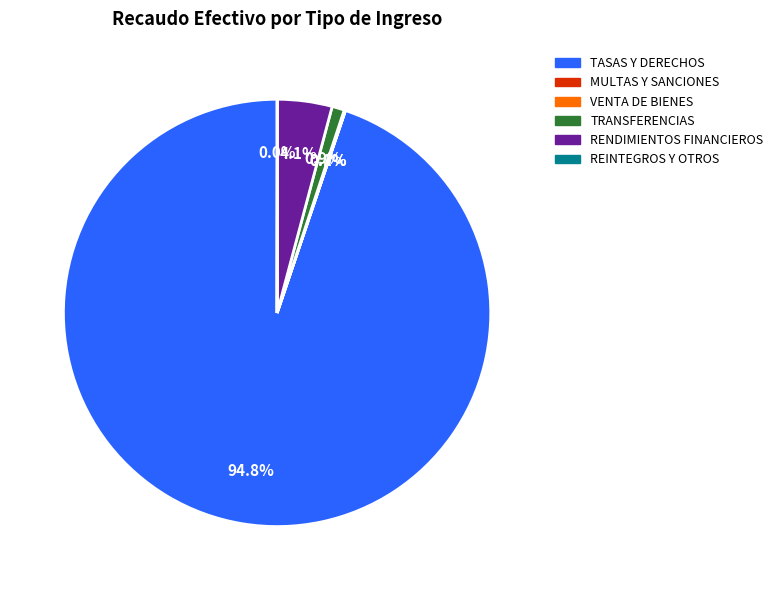

Is there any slice that represents more than half of the pie?

Yes